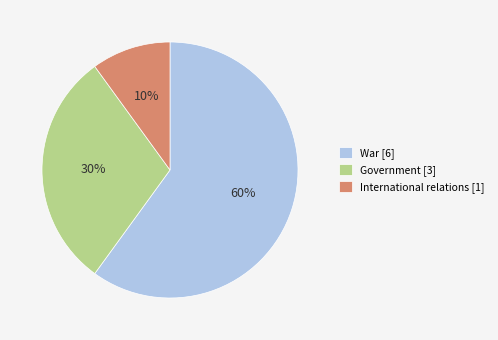

Combined, do International relations [1] and War [6] account for over 50%?

Yes